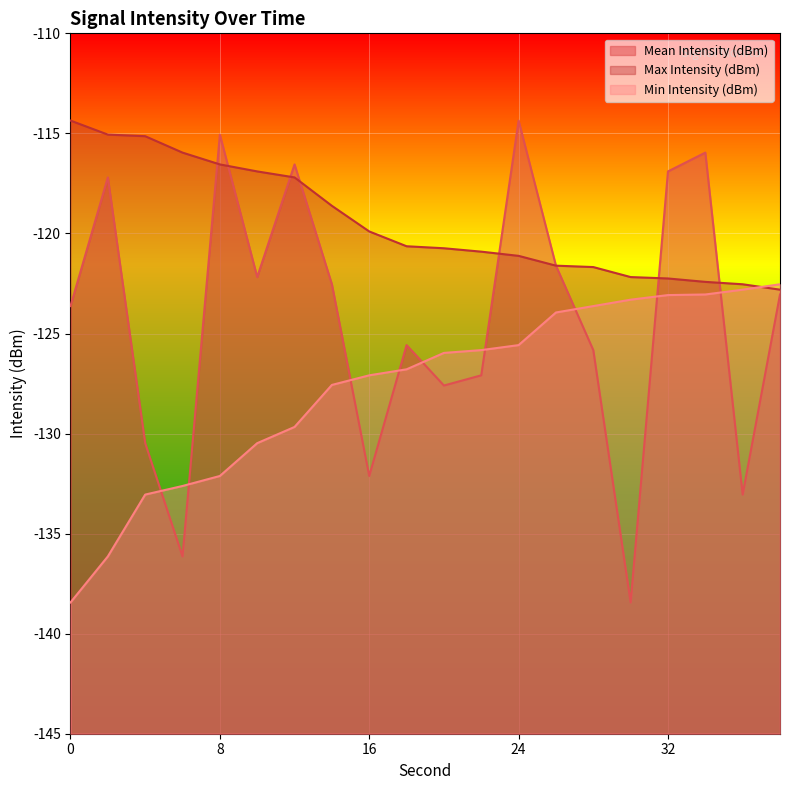

Between which two adjacent categories do Max Intensity (dBm) and Mean Intensity (dBm) first intersect?

6 and 8